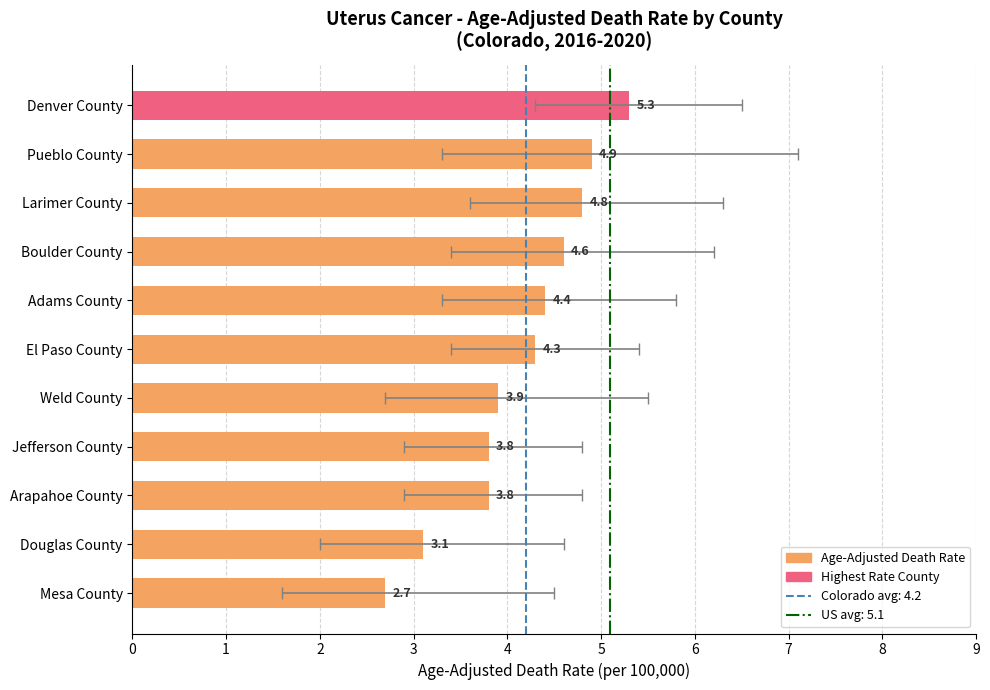

The value at Denver County is 8.2. True or false?

False